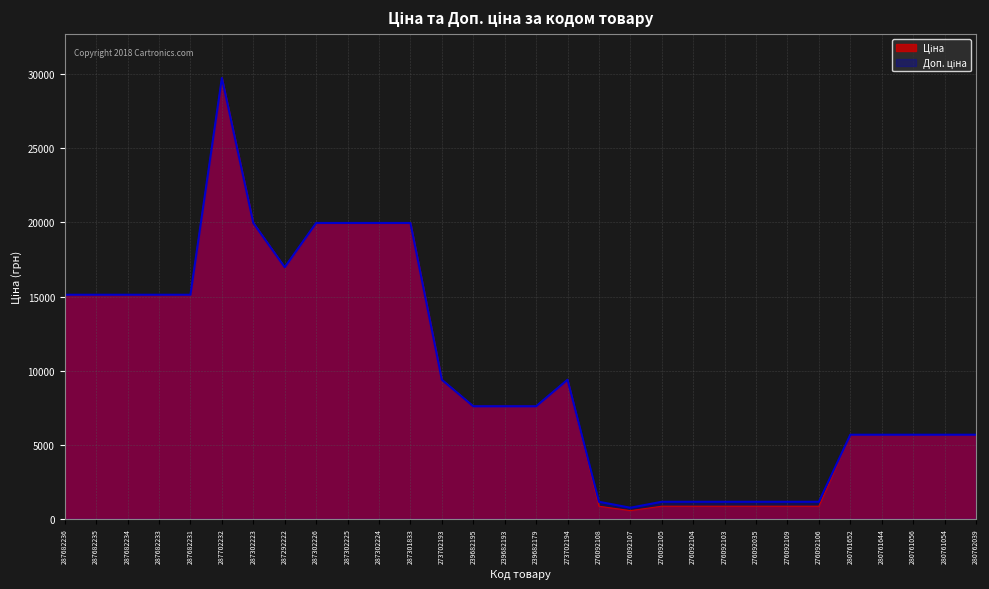

What is the total value across all series at 276092035?

1998.2